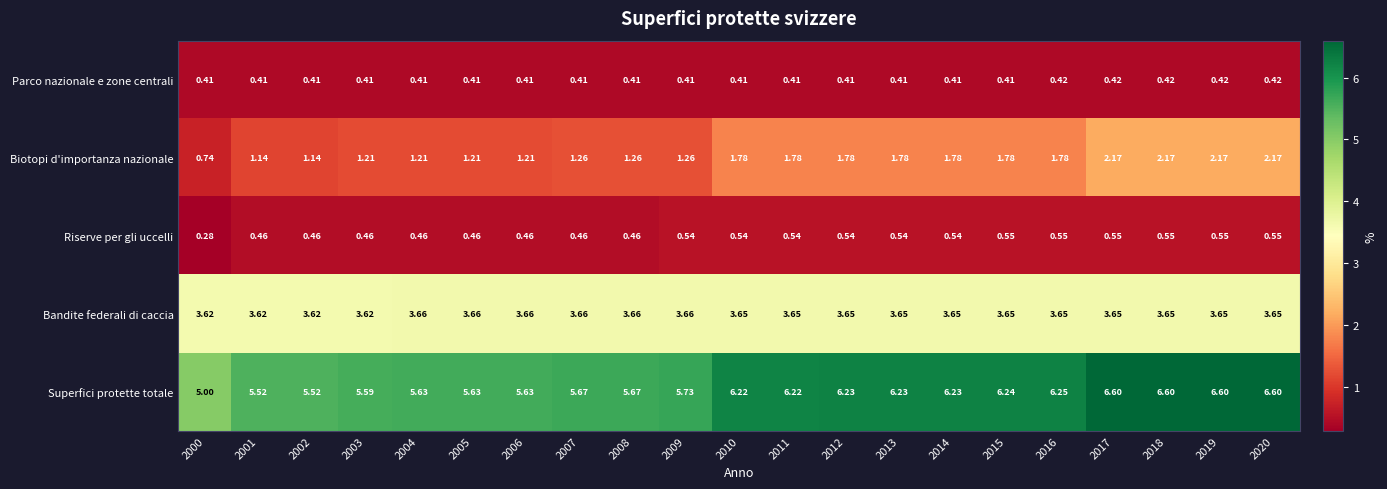

What is the total value across all series at 2001?

11.2